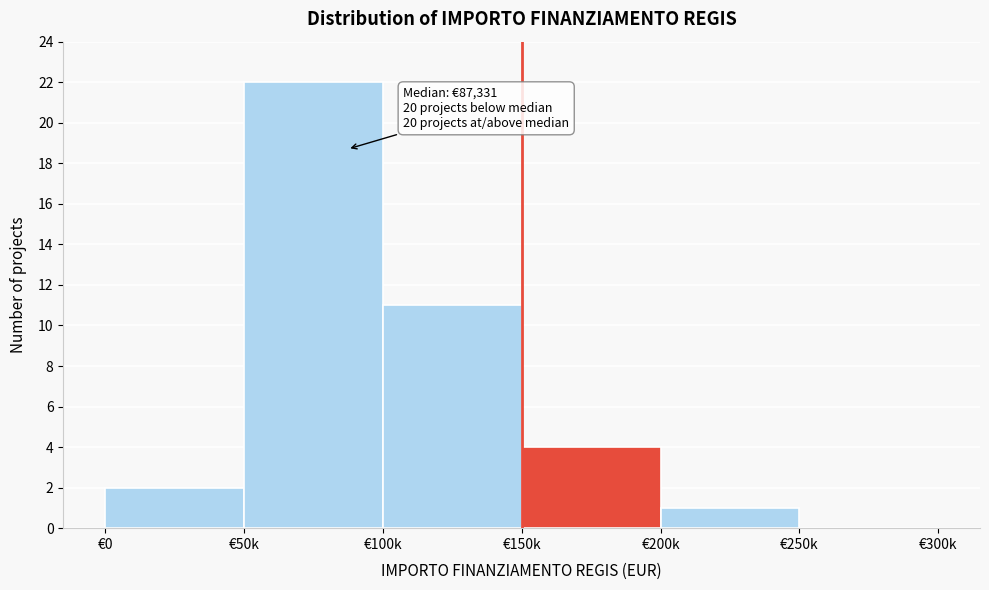

Reading right to left, what are all the values shown in this chart?

€250k=0	€200k=1	€150k=4	€100k=11	€50k=22	€0=2